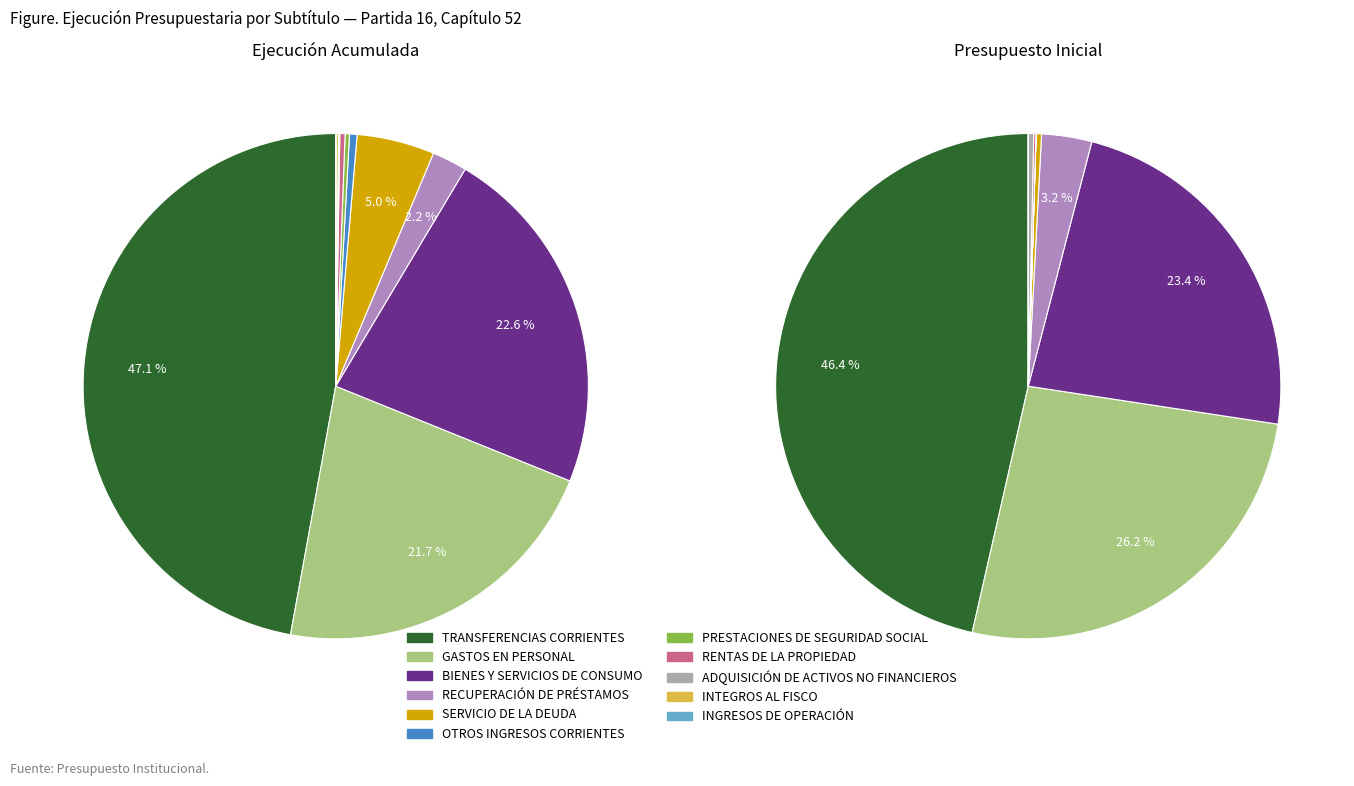

To the nearest percent, what is the difference between the largest and smallest slice percentages?

47%